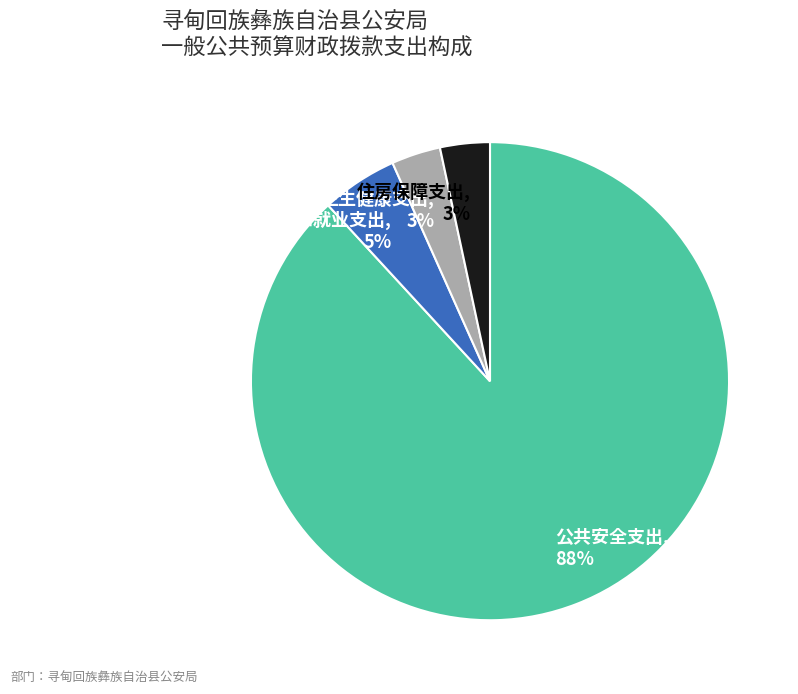

Count the number of slices in the pie.

4